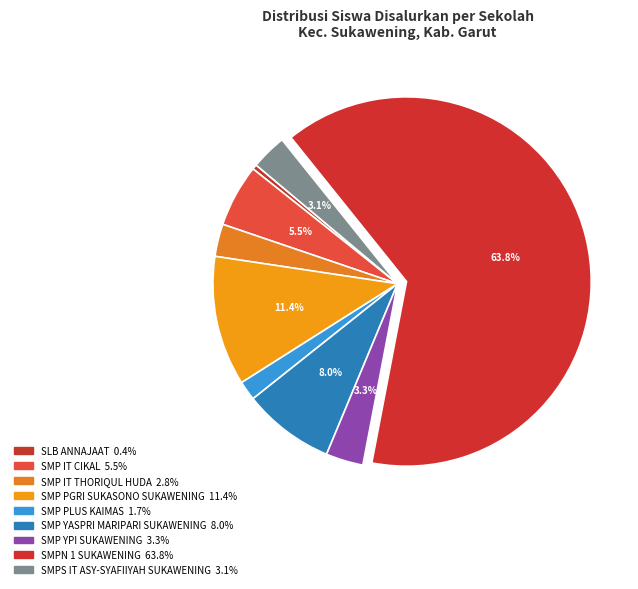

To the nearest percent, what portion does SMP PGRI SUKASONO SUKAWENING represent?

11%